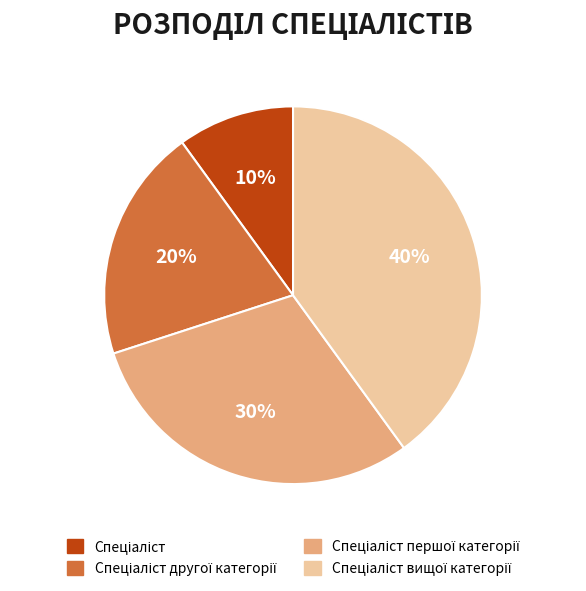

Does any single category account for the majority?

No